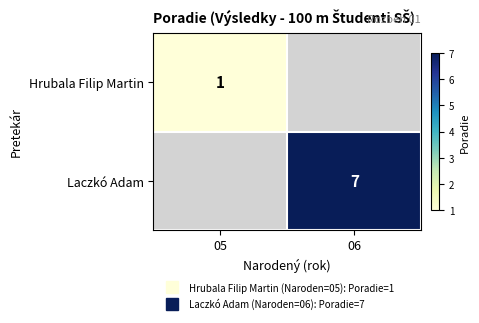

At how many categories does at least one series exceed 6?

1